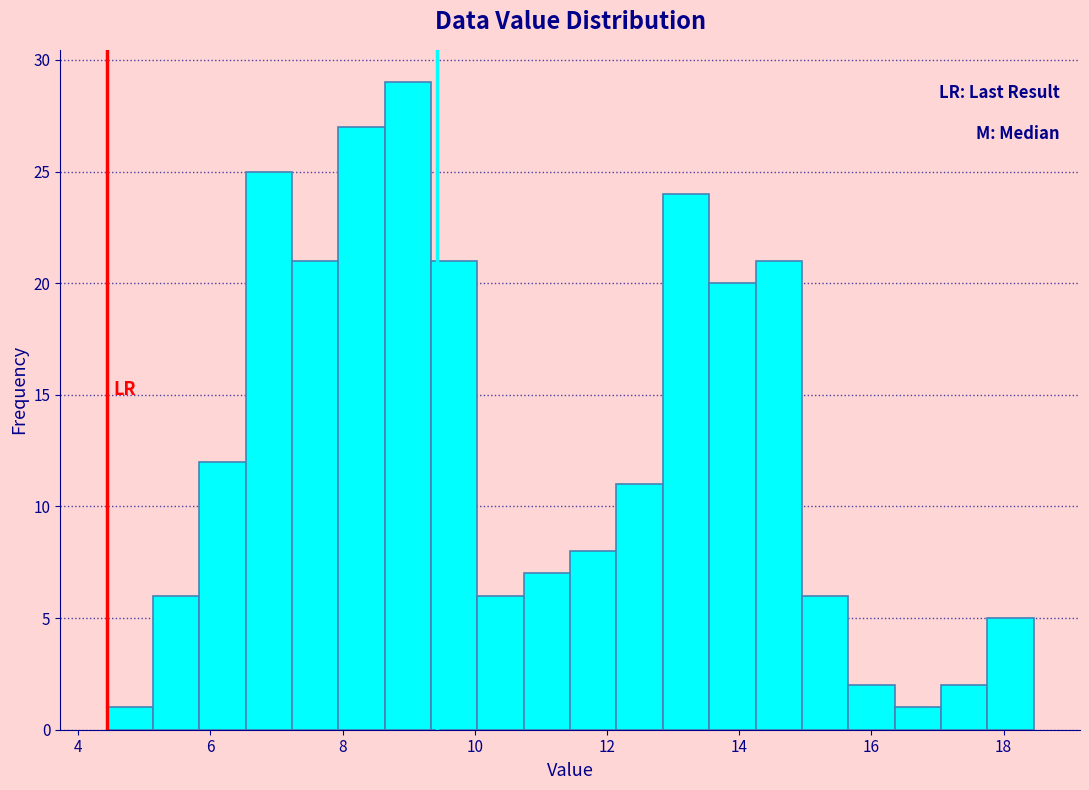

Around what value on the x-axis is the tallest bar? Give the approximate position of its centre, as read against the axis.

9.0